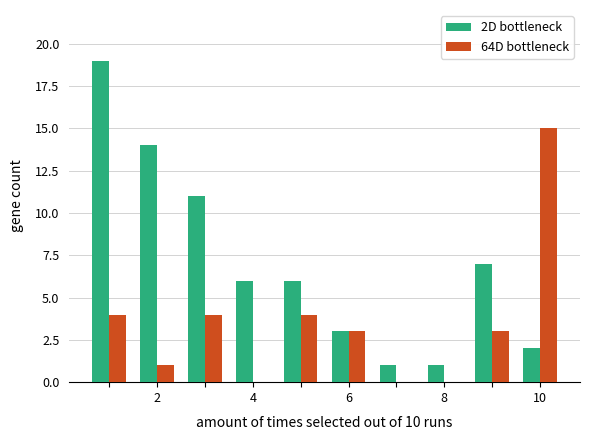

What is the highest value of the 64D bottleneck series?

15